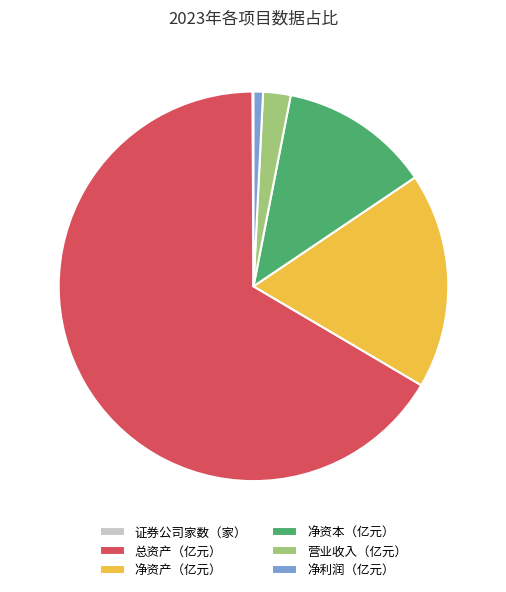

What is the largest slice in the pie chart?

总资产（亿元）